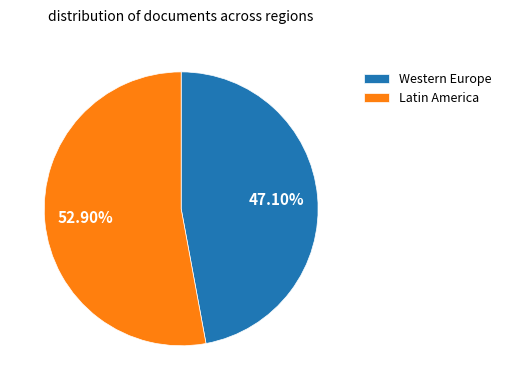

Is there a majority slice in this chart?

Yes